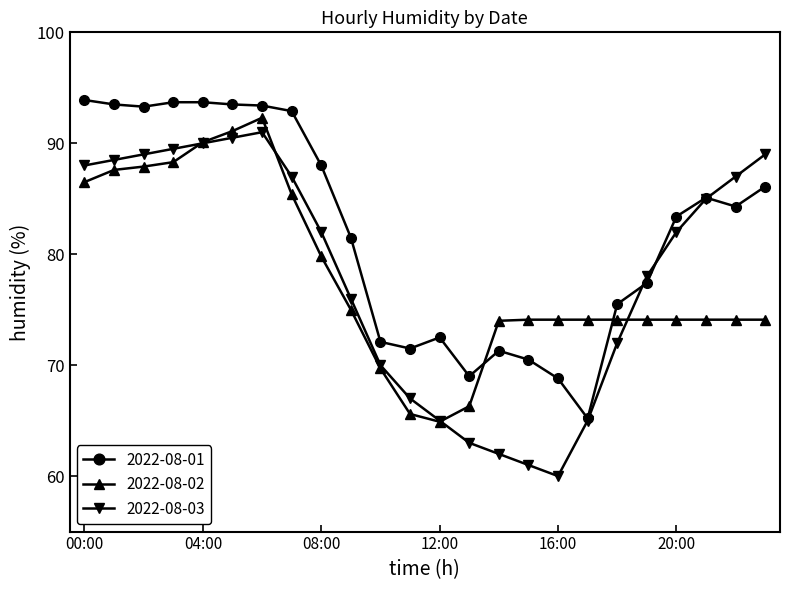

Which series has the largest total across all categories?

2022-08-01